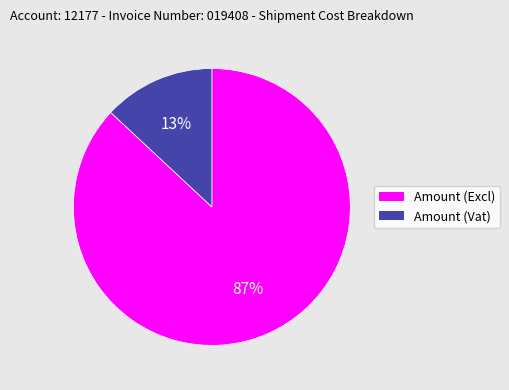

To the nearest percent, what percentage of the pie is Amount (Vat)?

13%